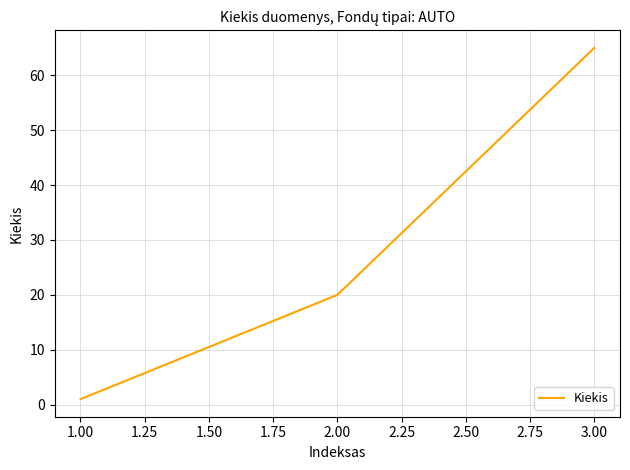

Where is the data nearest to the value 33?

2.00